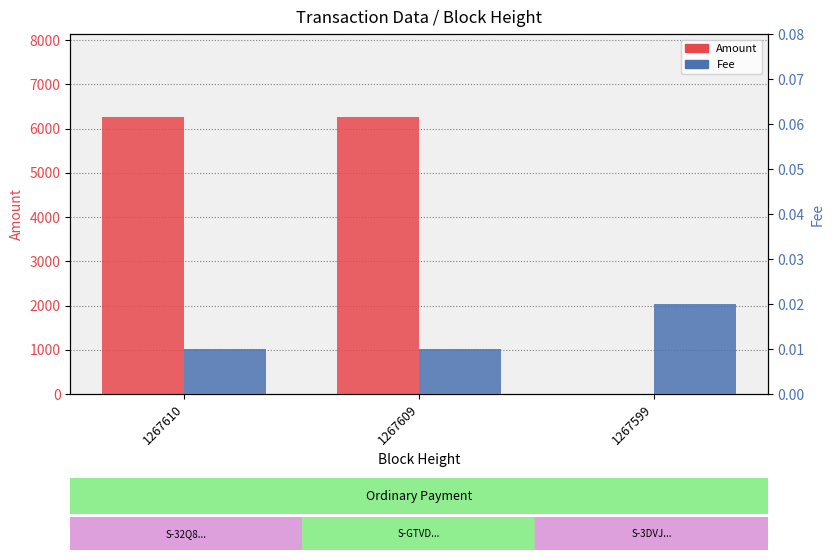

Rank the categories by Fee value from highest to lowest.

1267599, 1267610, 1267609